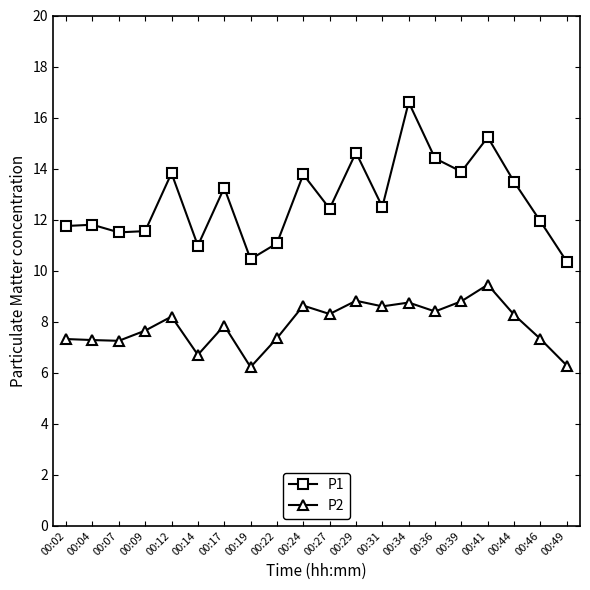

In P1, how many points are lower than both neighbors (excluding endpoints)?

6